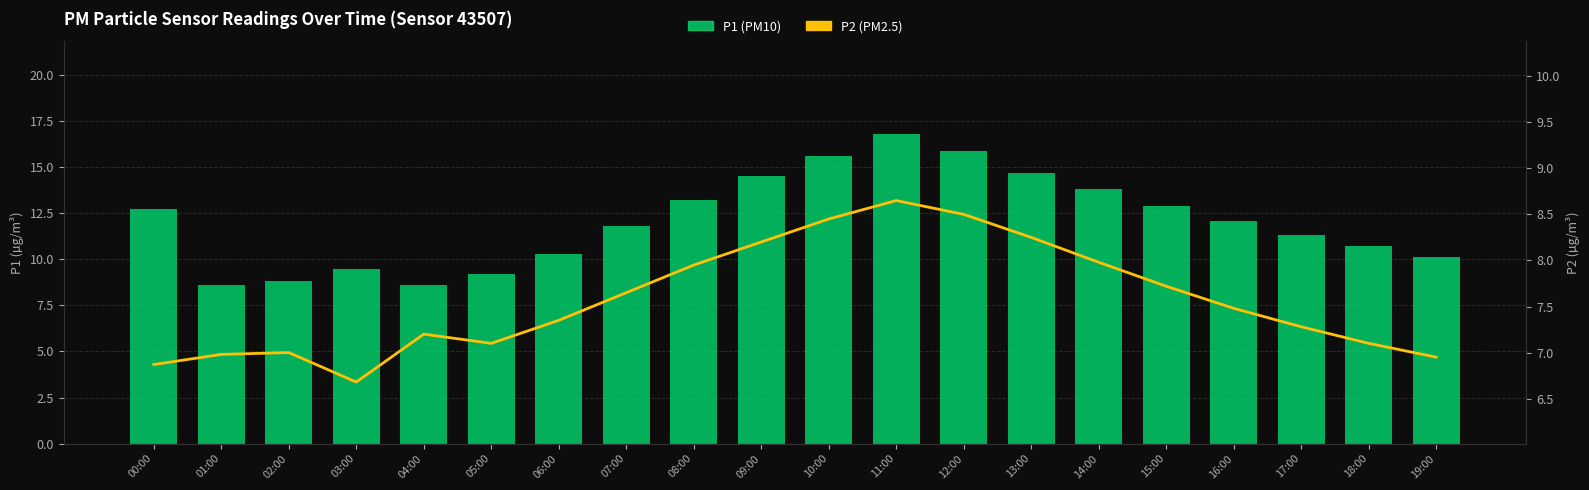

Reading left to right, what are all the values shown in this chart?

P1 (PM10): 00:00=12.7	01:00=8.6	02:00=8.8	03:00=9.5	04:00=8.6	05:00=9.2	06:00=10.3	07:00=11.8	08:00=13.2	09:00=14.5	10:00=15.6	11:00=16.8	12:00=15.9	13:00=14.7	14:00=13.8	15:00=12.9	16:00=12.1	17:00=11.3	18:00=10.7	19:00=10.1
P2 (PM2.5): 00:00=6.9	01:00=7.0	02:00=7.0	03:00=6.7	04:00=7.2	05:00=7.1	06:00=7.3	07:00=7.7	08:00=8.0	09:00=8.2	10:00=8.4	11:00=8.7	12:00=8.5	13:00=8.2	14:00=8.0	15:00=7.7	16:00=7.5	17:00=7.3	18:00=7.1	19:00=7.0